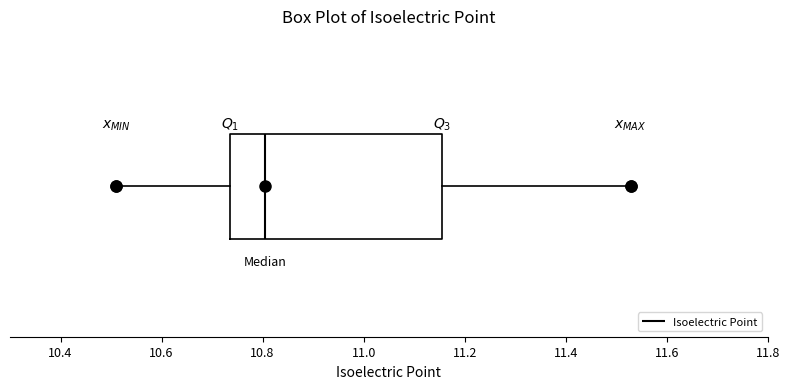

Where is the right edge of the box on the x-axis? The values are not printed on the chart, so give them approximately, as read against the axis.

11.16